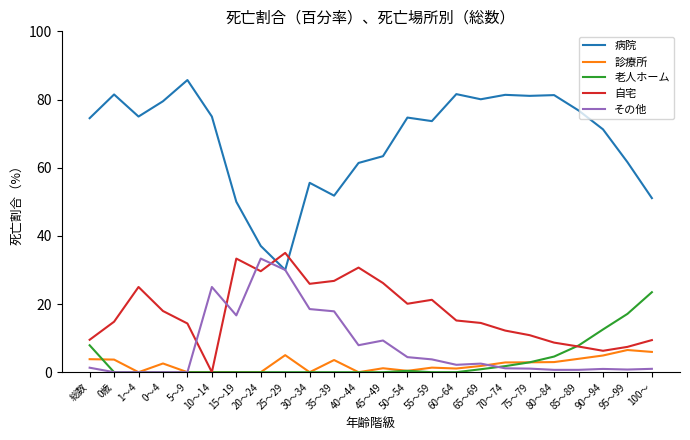

The 病院 series shows 76.8 at 85～89. True or false?

True